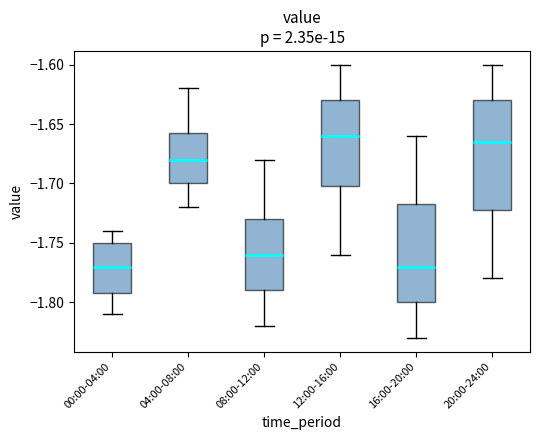

Where is the lower edge of the box for 16:00-20:00 on the y-axis? The values are not printed on the chart, so give them approximately, as read against the axis.

-1.800